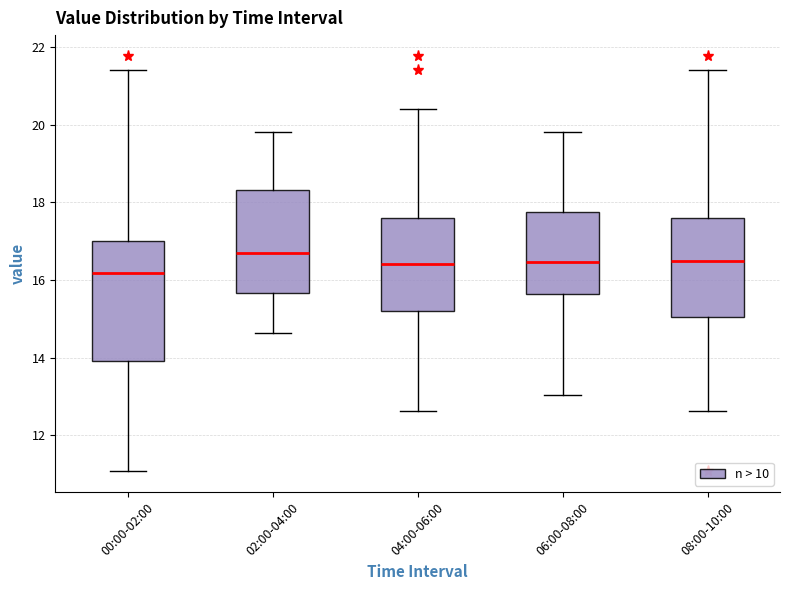

Which box is the tallest, from its lower edge to its upper edge?

00:00-02:00